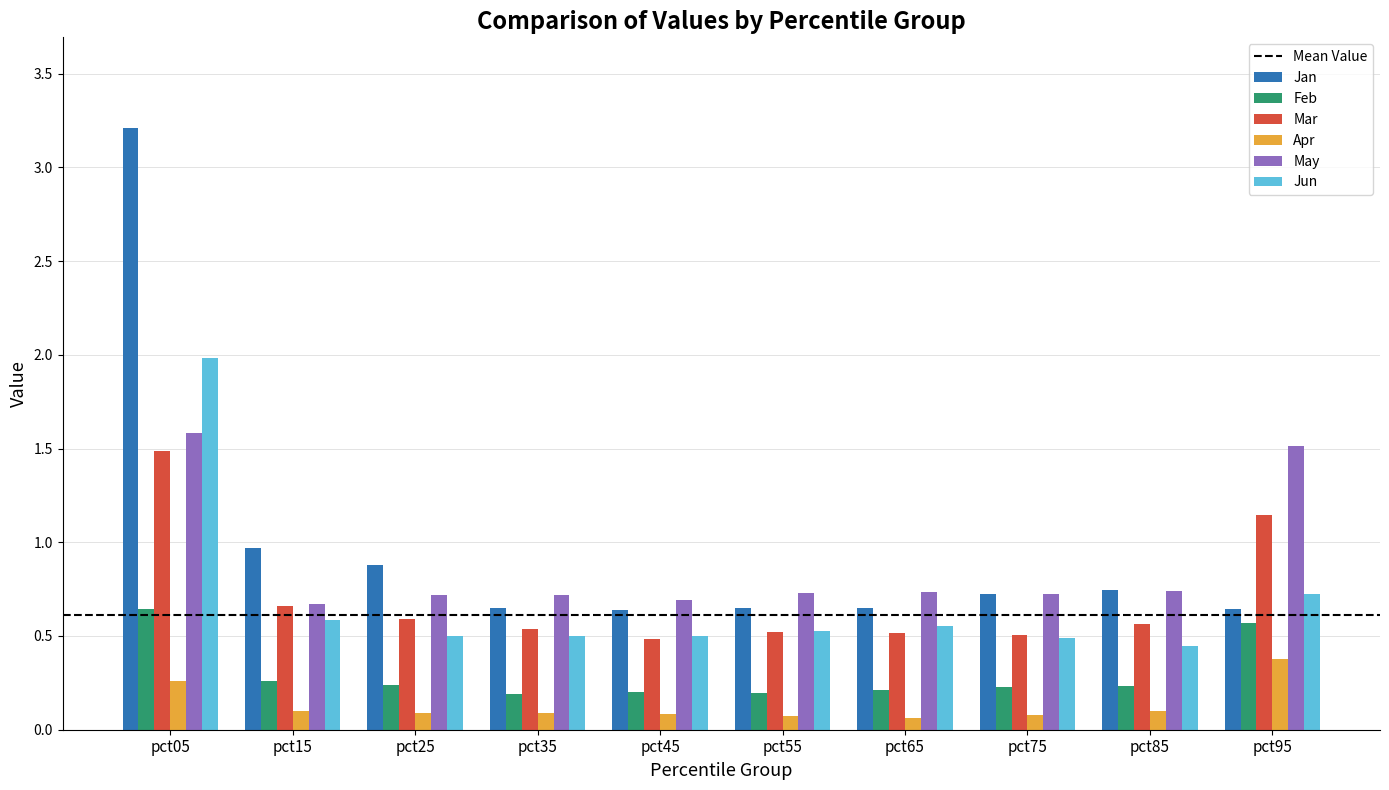

The Feb series shows 0.1 at pct15. True or false?

False